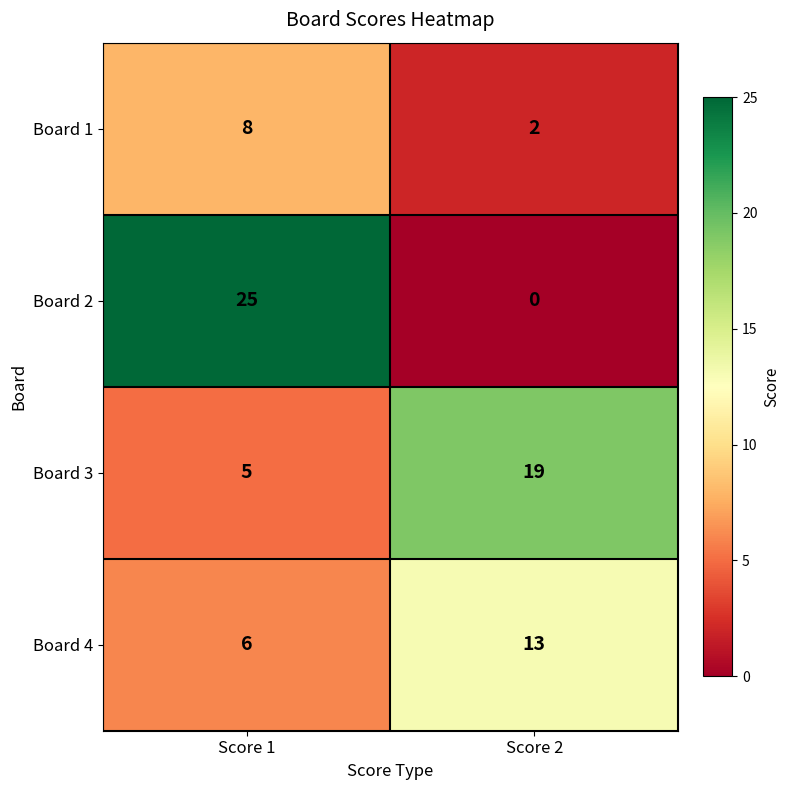

List the series in order of their peak value, highest first.

Board 2, Board 3, Board 4, Board 1